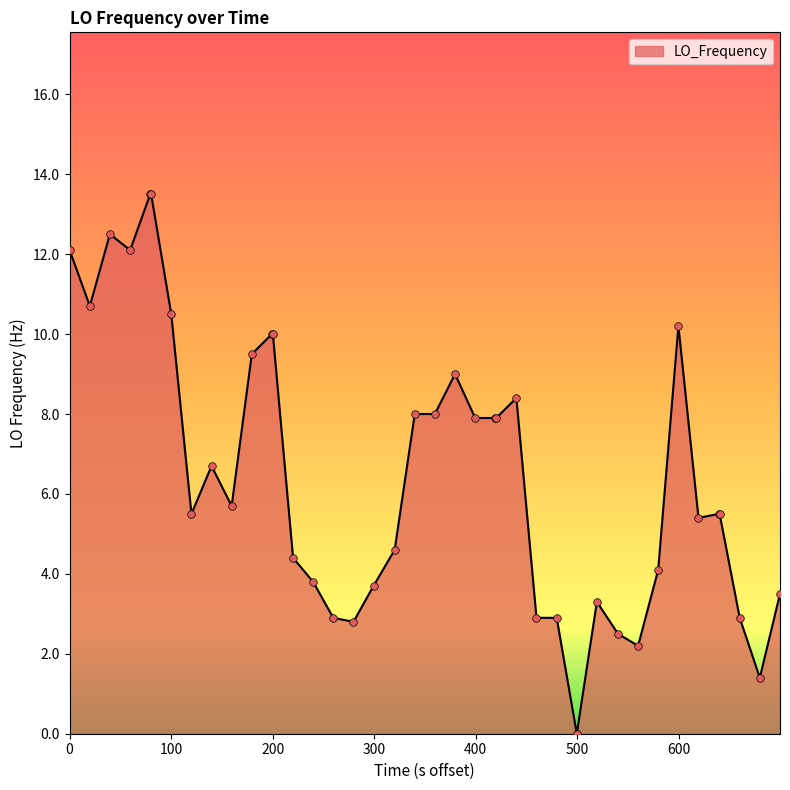

What is the difference between the maximum and minimum values?

13.5